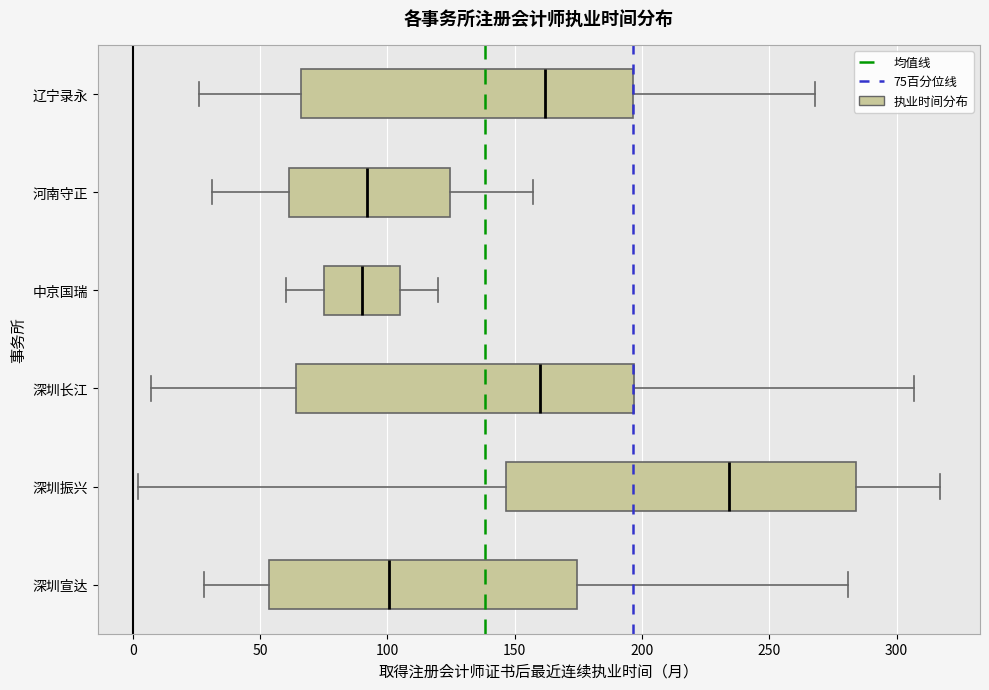

Reading bottom to top, read every box against the x-axis: the position of its median line, the range the box covers, and the ends of its whiskers. The values are not printed on the chart, so give them approximately, as read against the axis.

深圳宣达: median 100, box 55 to 175, whiskers 30 to 280
深圳振兴: median 235, box 145 to 285, whiskers 0 to 315
深圳长江: median 160, box 65 to 195, whiskers 5 to 305
中京国瑞: median 90, box 75 to 105, whiskers 60 to 120
河南守正: median 90, box 60 to 125, whiskers 30 to 155
辽宁录永: median 160, box 65 to 195, whiskers 25 to 270